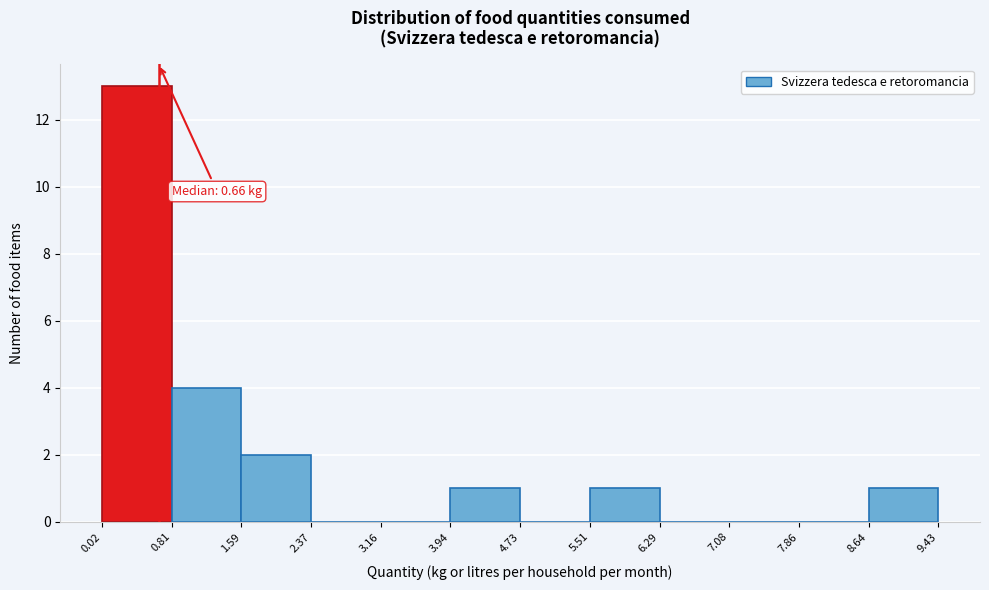

Over which range of the x-axis is the bar tallest?

0.02 to 0.81